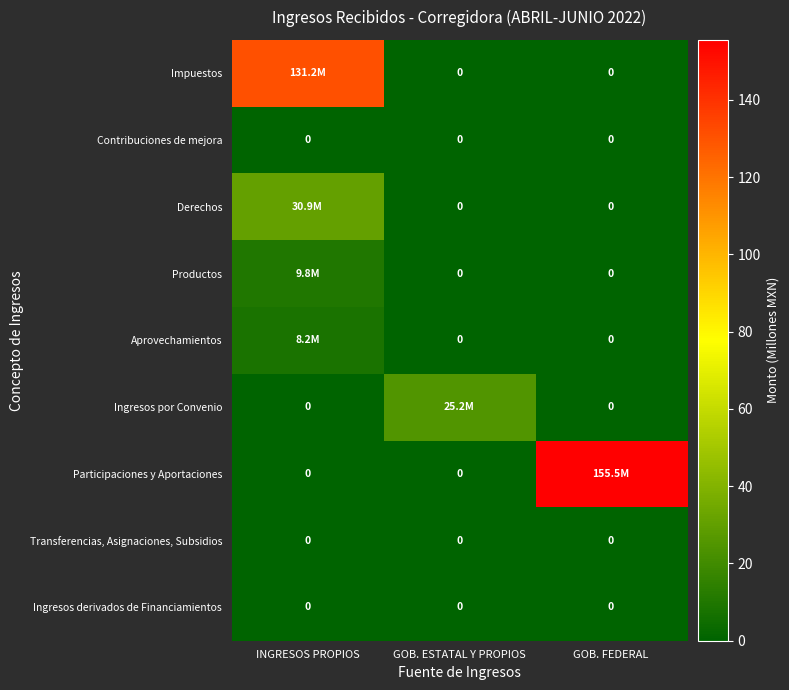

At which label is Impuestos closest to 65?

GOB. ESTATAL Y PROPIOS